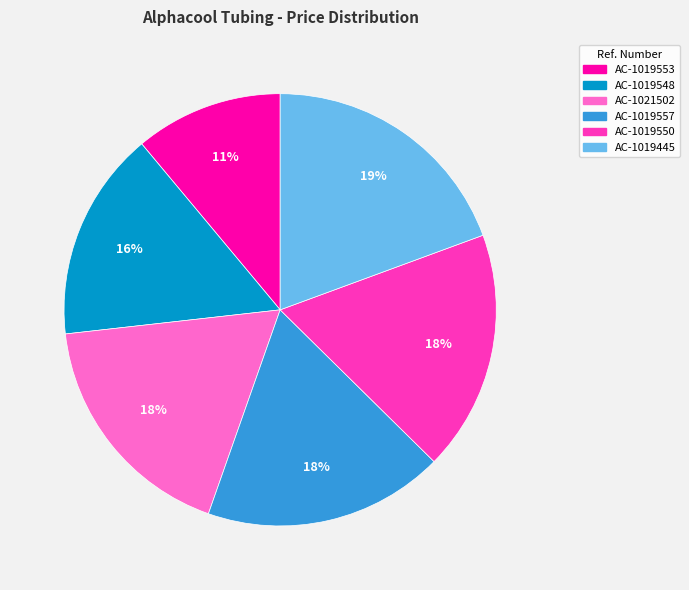

Which has a higher value, AC-1019445 or AC-1019550?

AC-1019445